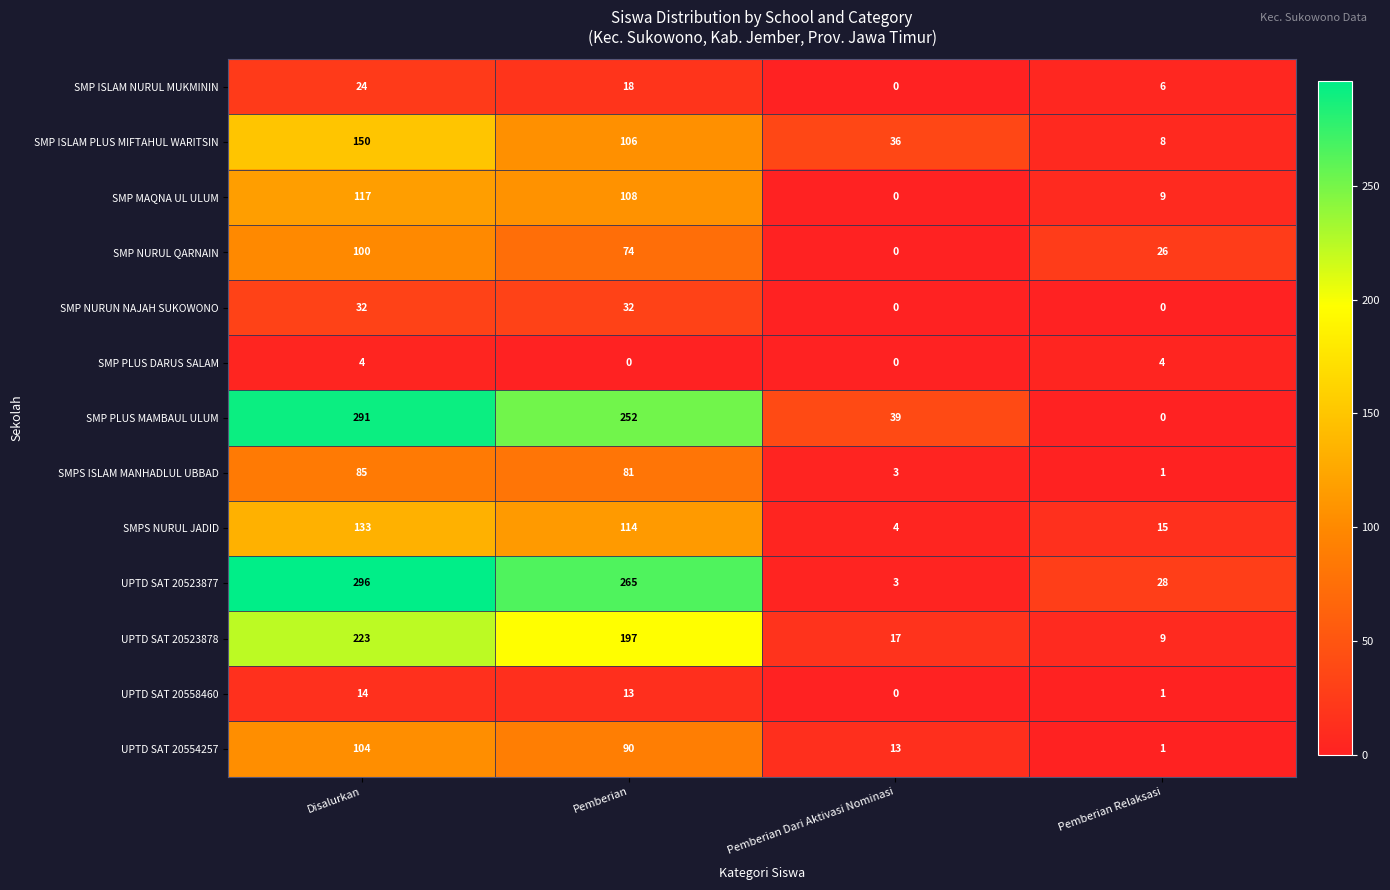

Count the number of categories in the chart.

4